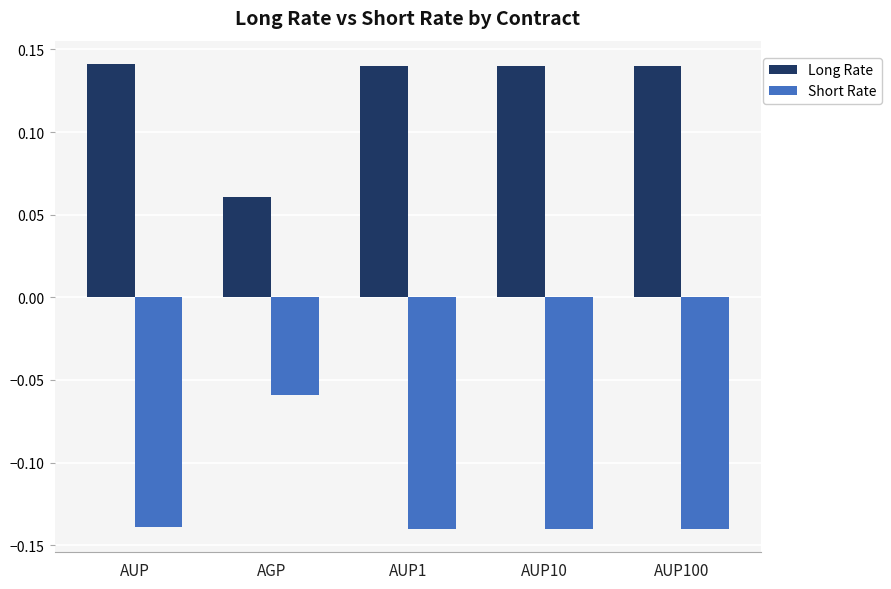

What position from the right is AGP?

4